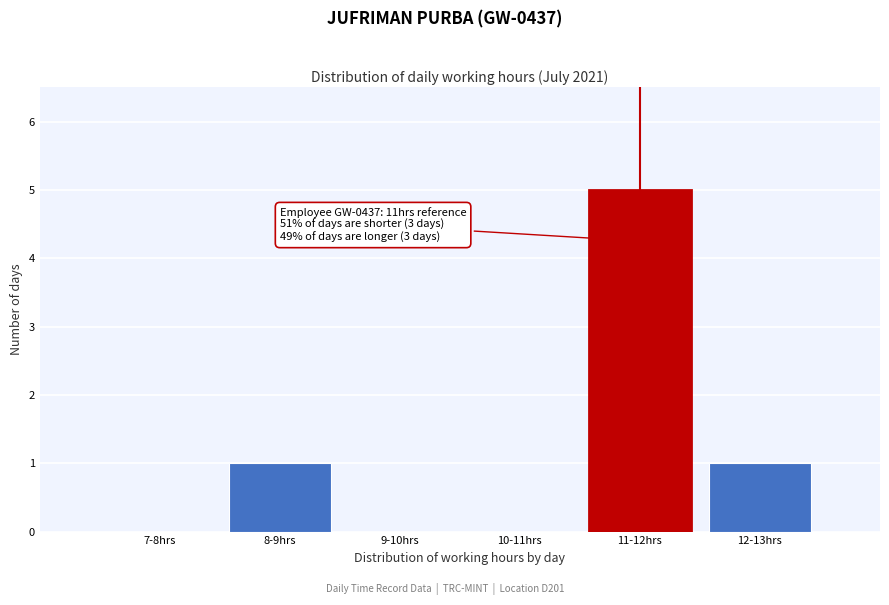

Reading left to right, extract all data points from this chart.

7-8hrs=0	8-9hrs=1	9-10hrs=0	10-11hrs=0	11-12hrs=5	12-13hrs=1